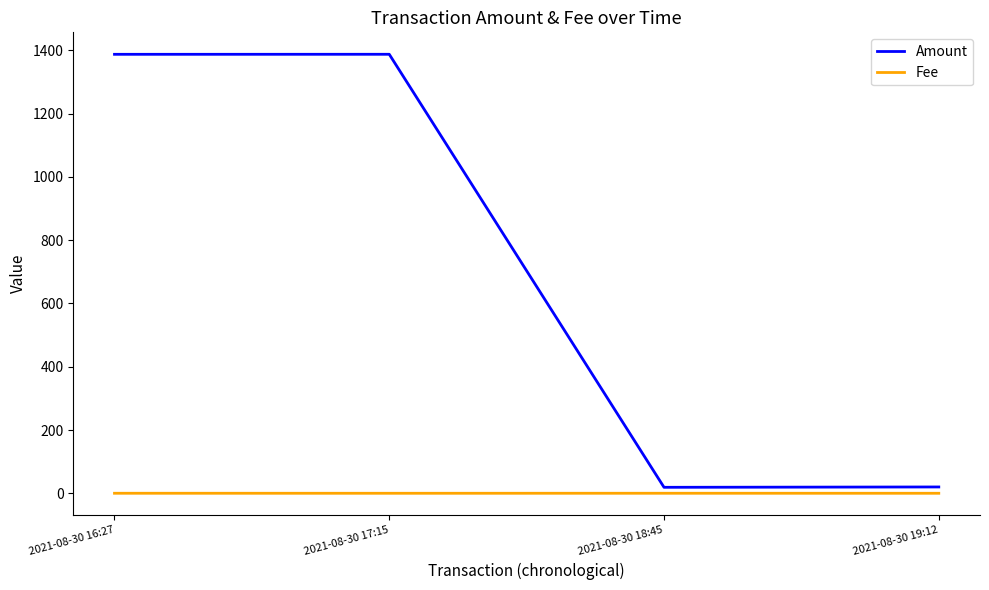

True or false: Fee has more than 1 points higher than both neighbors.

False